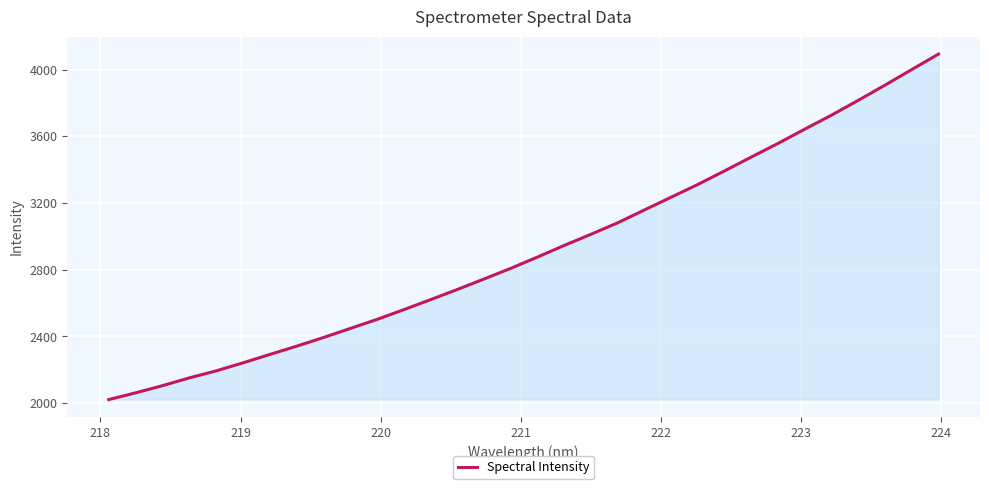

What is the greatest value displayed?

4093.3